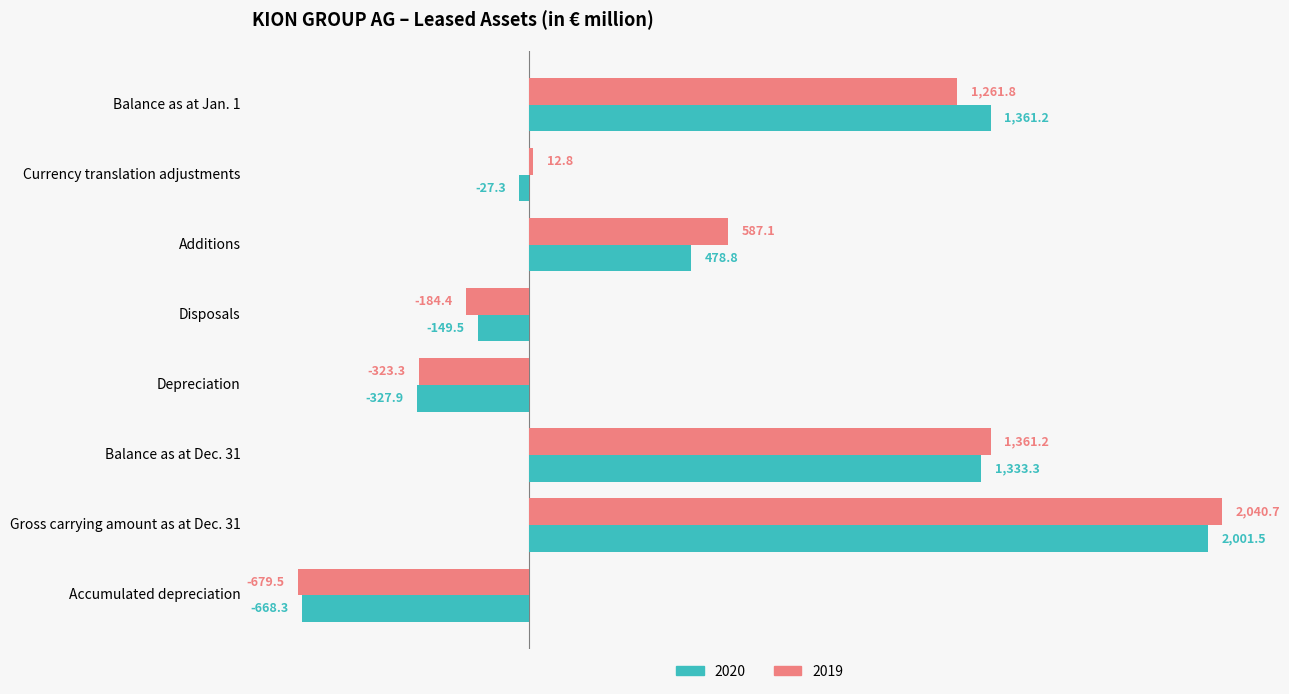

What is the average value of the 2019 series?

509.6